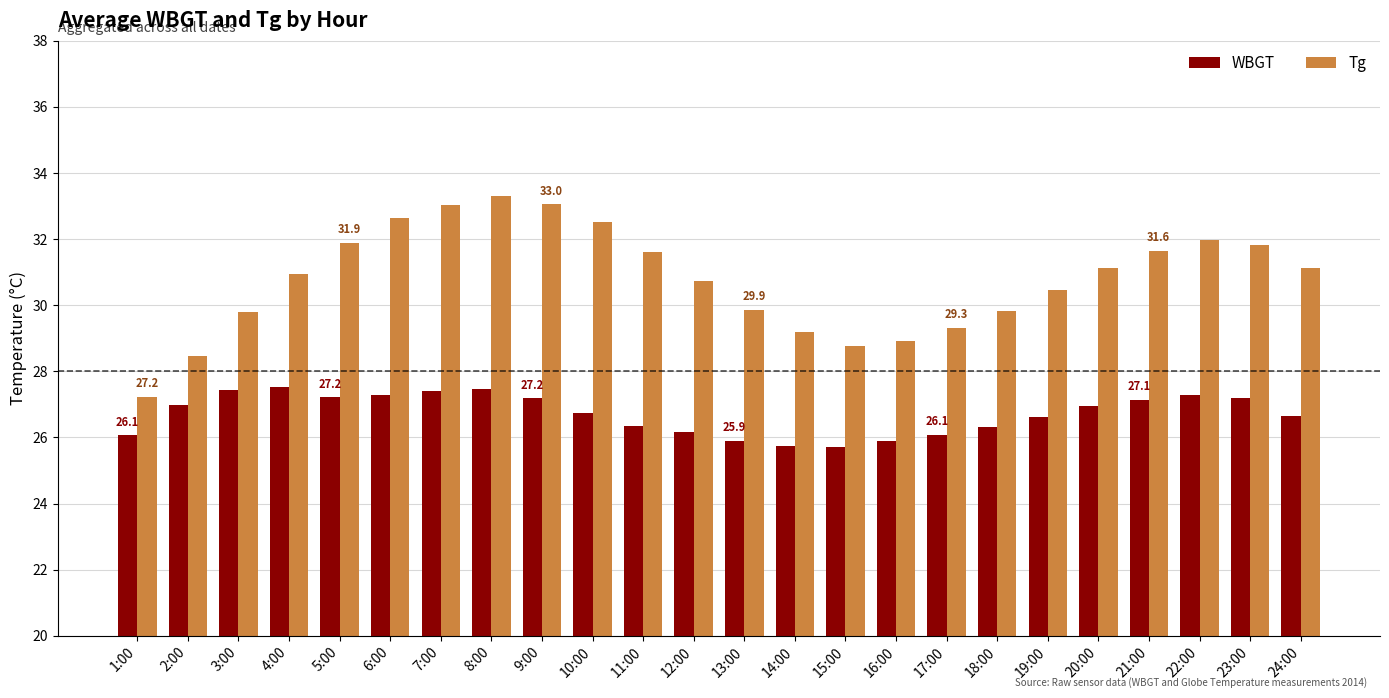

What is the maximum value shown in the chart?

33.3